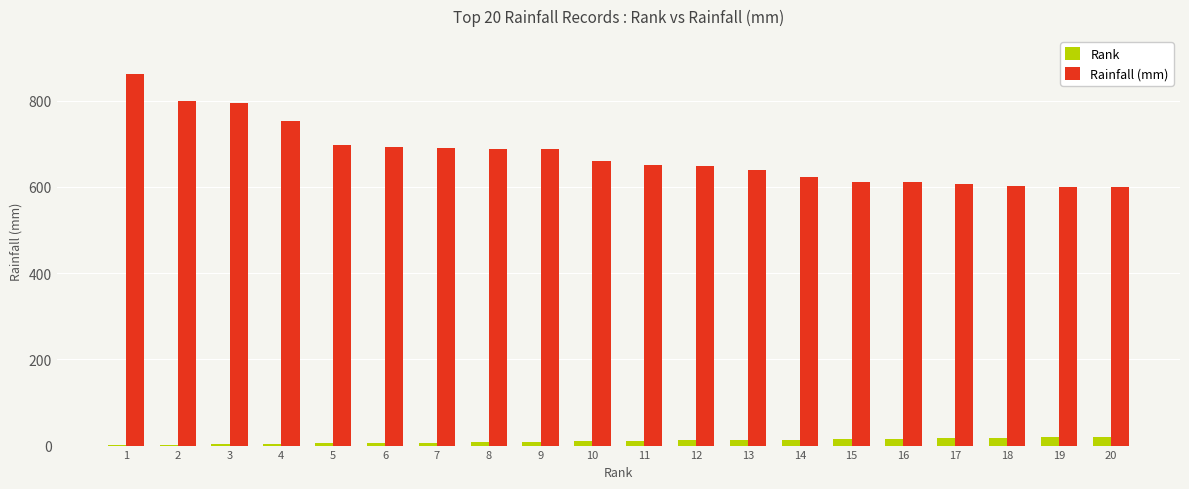

What is the average value of the Rank series?

10.5